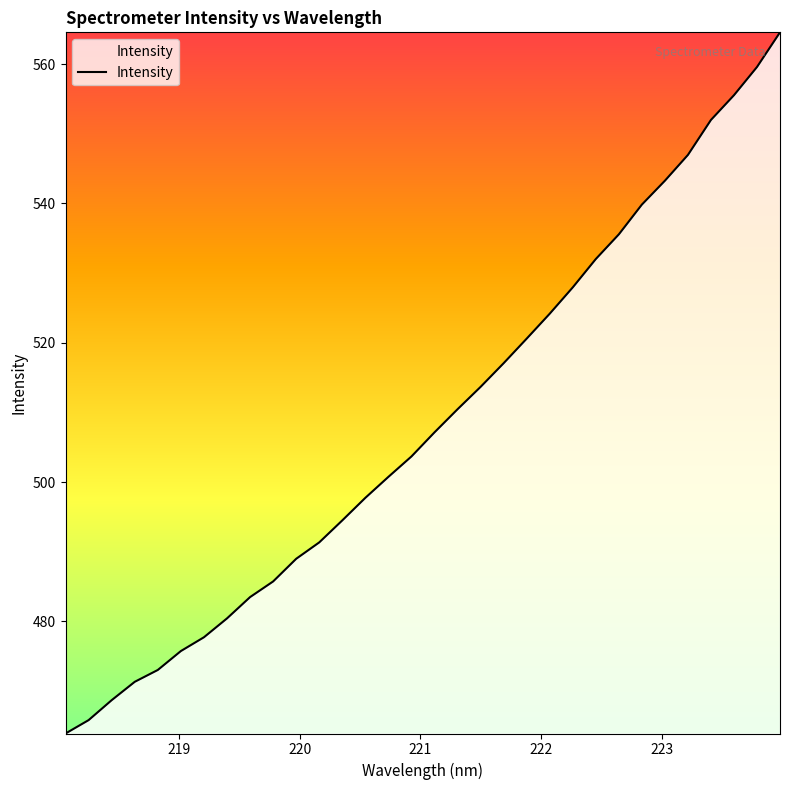

How many lines are shown in the chart?

1